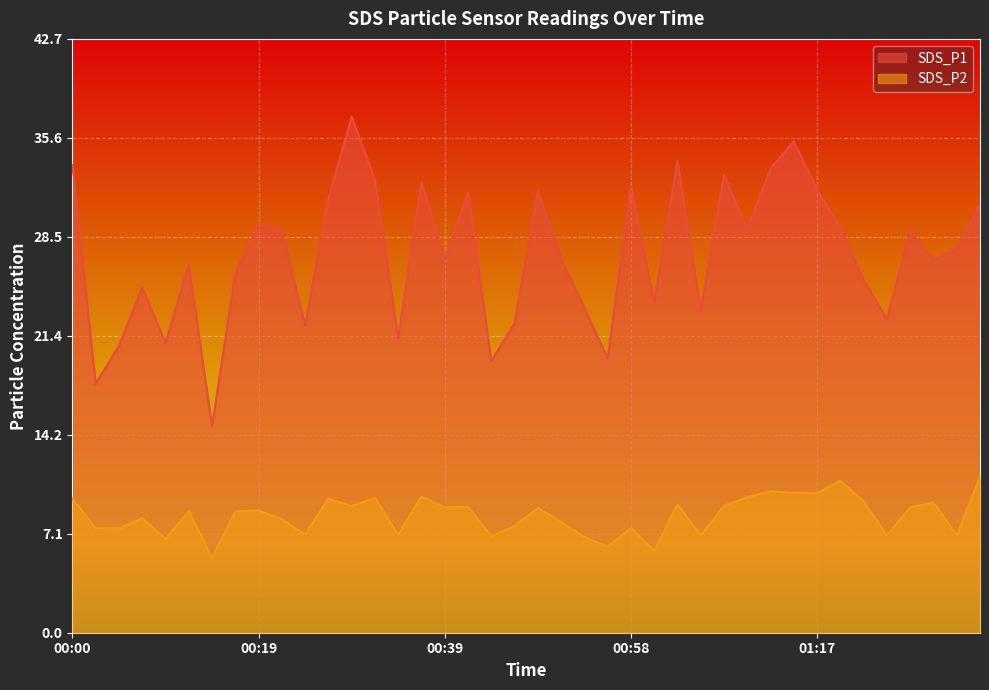

Reading right to left, extract all data points from this chart.

SDS_P1: 01:34=30.9	01:32=27.6	01:30=26.8	01:27=28.9	01:25=22.6	01:22=25.4	01:20=29.1	01:17=31.9	01:15=35.4	01:13=33.4	01:10=29.1	01:08=33.0	01:05=23.2	01:03=34.0	01:00=23.8	00:58=32.2	00:56=19.8	00:53=23.4	00:51=26.9	00:48=31.8	00:46=22.3	00:43=19.6	00:41=31.7	00:39=26.9	00:36=32.5	00:34=21.2	00:31=32.6	00:29=37.2	00:27=31.2	00:24=22.1	00:22=28.9	00:19=29.4	00:17=25.9	00:14=14.9	00:12=26.5	00:10=20.9	00:07=24.9	00:05=20.6	00:02=17.9	00:00=33.6
SDS_P2: 01:34=11.2	01:32=7.0	01:30=9.4	01:27=9.0	01:25=7.0	01:22=9.4	01:20=10.9	01:17=10.1	01:15=10.1	01:13=10.2	01:10=9.8	01:08=9.1	01:05=7.0	01:03=9.2	01:00=5.9	00:58=7.5	00:56=6.2	00:53=6.9	00:51=8.0	00:48=9.0	00:46=7.7	00:43=7.0	00:41=9.1	00:39=9.0	00:36=9.8	00:34=7.1	00:31=9.7	00:29=9.1	00:27=9.7	00:24=7.1	00:22=8.2	00:19=8.8	00:17=8.7	00:14=5.4	00:12=8.8	00:10=6.8	00:07=8.2	00:05=7.5	00:02=7.5	00:00=9.6